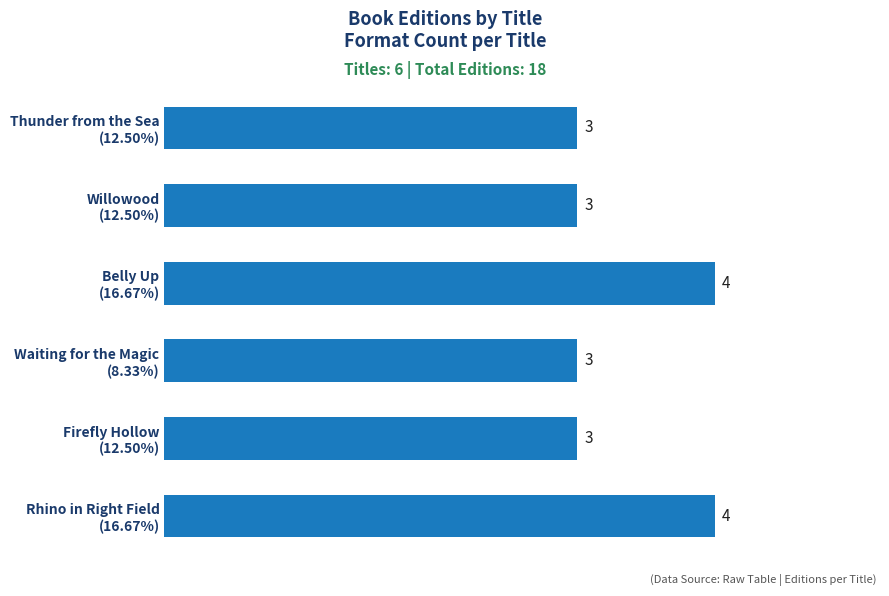

How many bars are there in total?

6